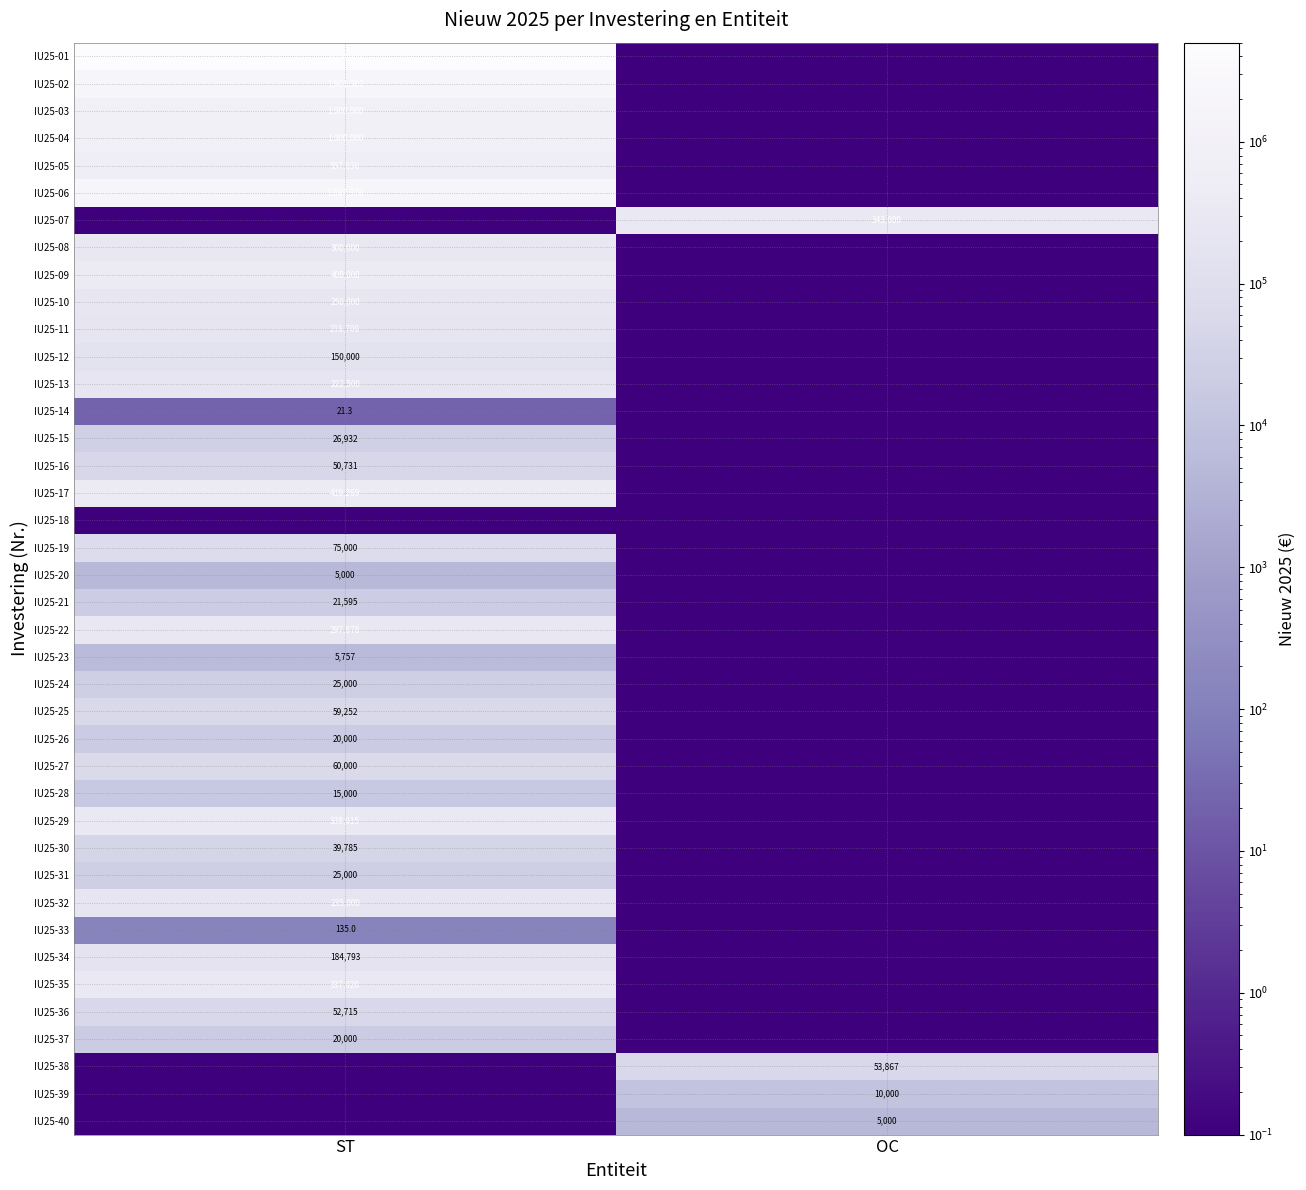

The value of IU25-09 at ST is 623665.7. True or false?

False